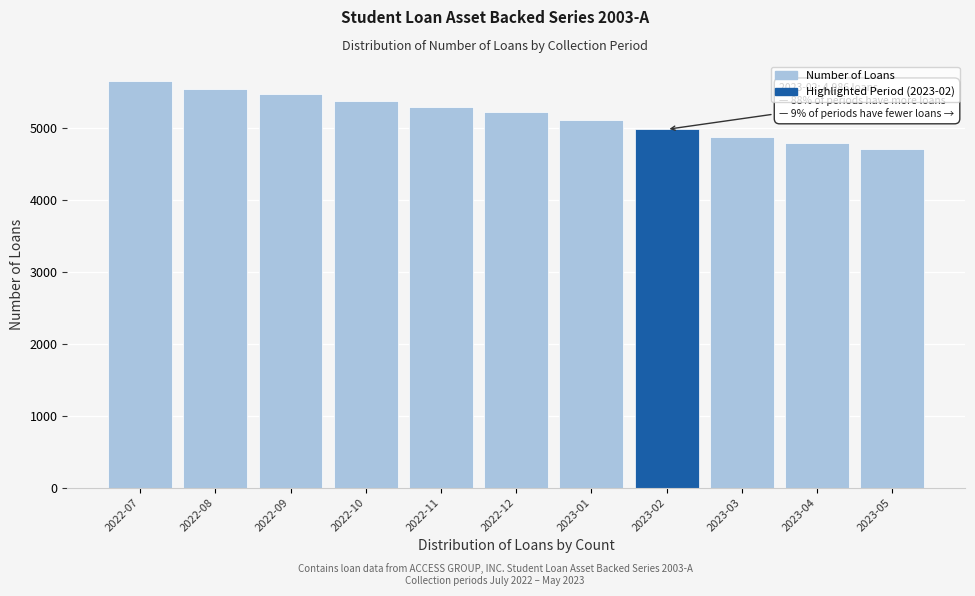

Reading right to left, what are all the values shown in this chart?

4710	4790	4883	4986	5113	5221	5294	5385	5481	5547	5655